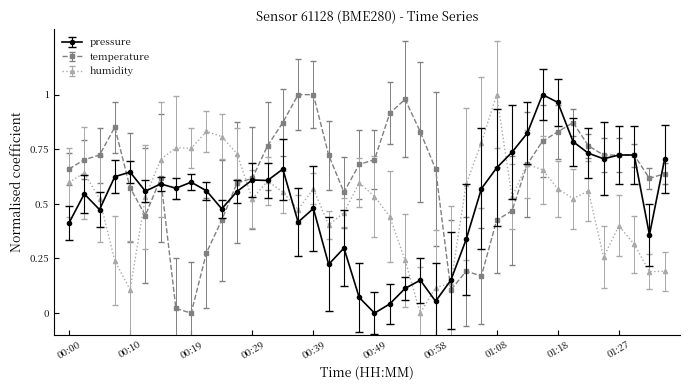

True or false: temperature has more than 2 points higher than both neighbors.

True